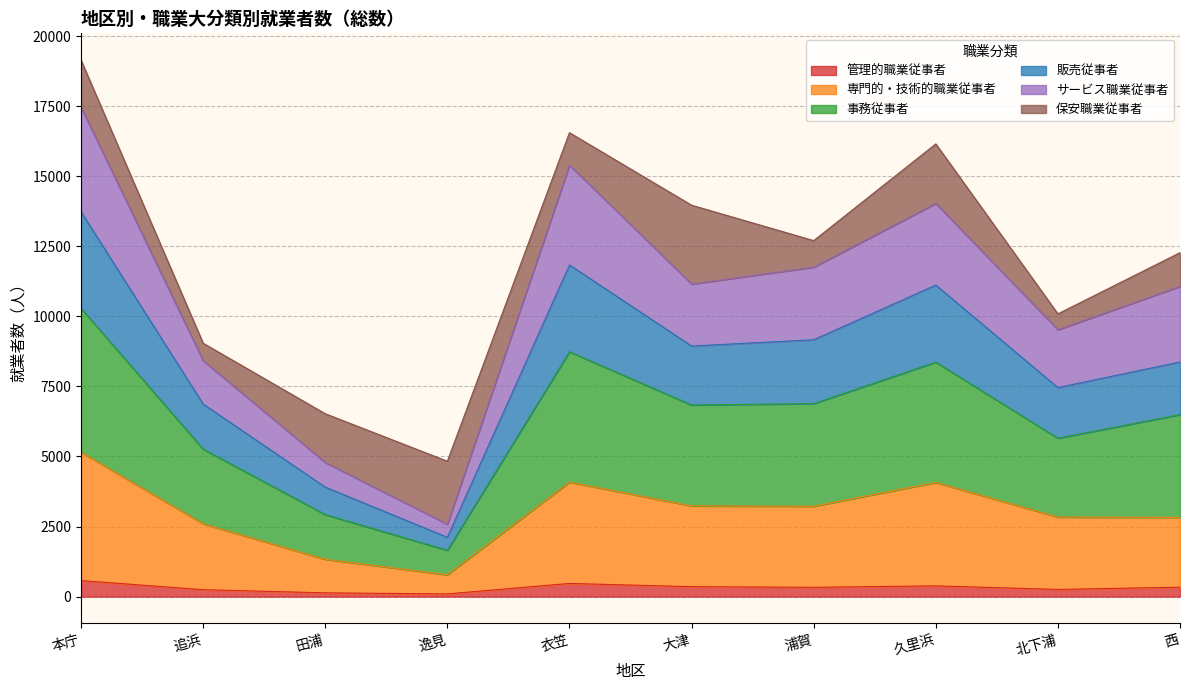

At which category is the sum across all series the highest?

本庁